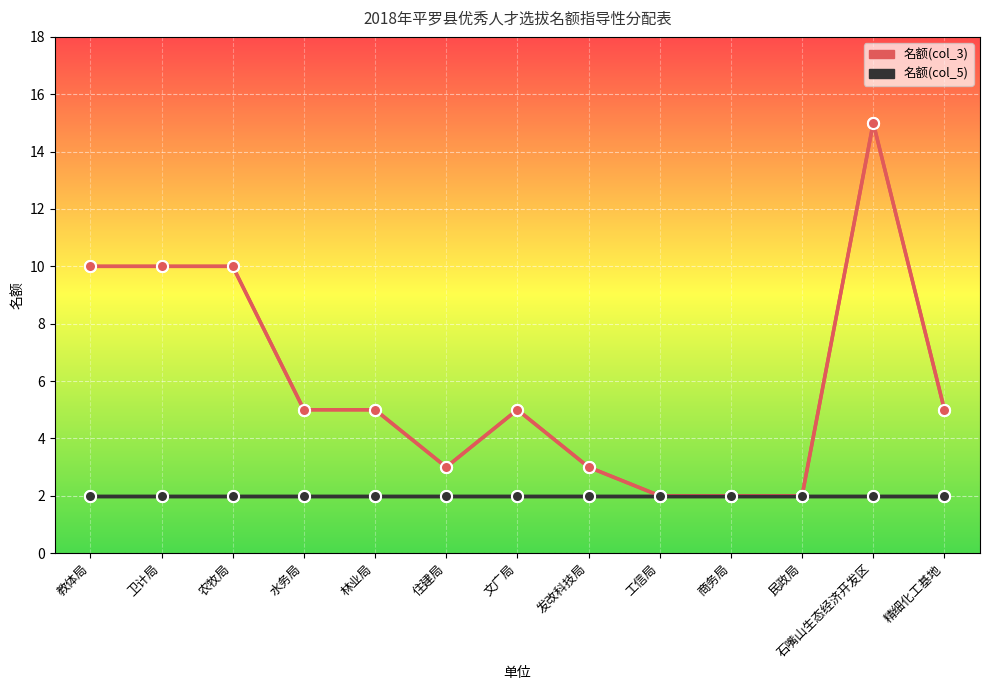

What is the minimum value shown in the chart?

2